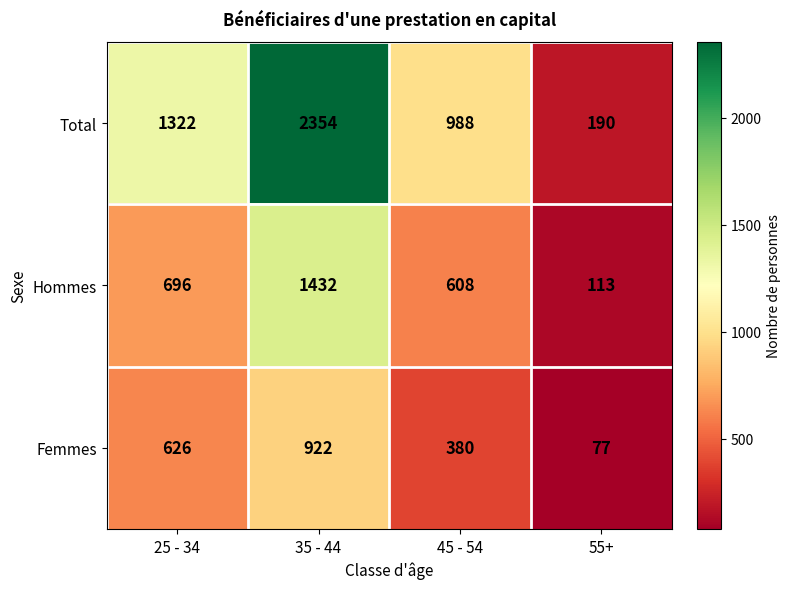

How many values in the Femmes series are below 626?

2